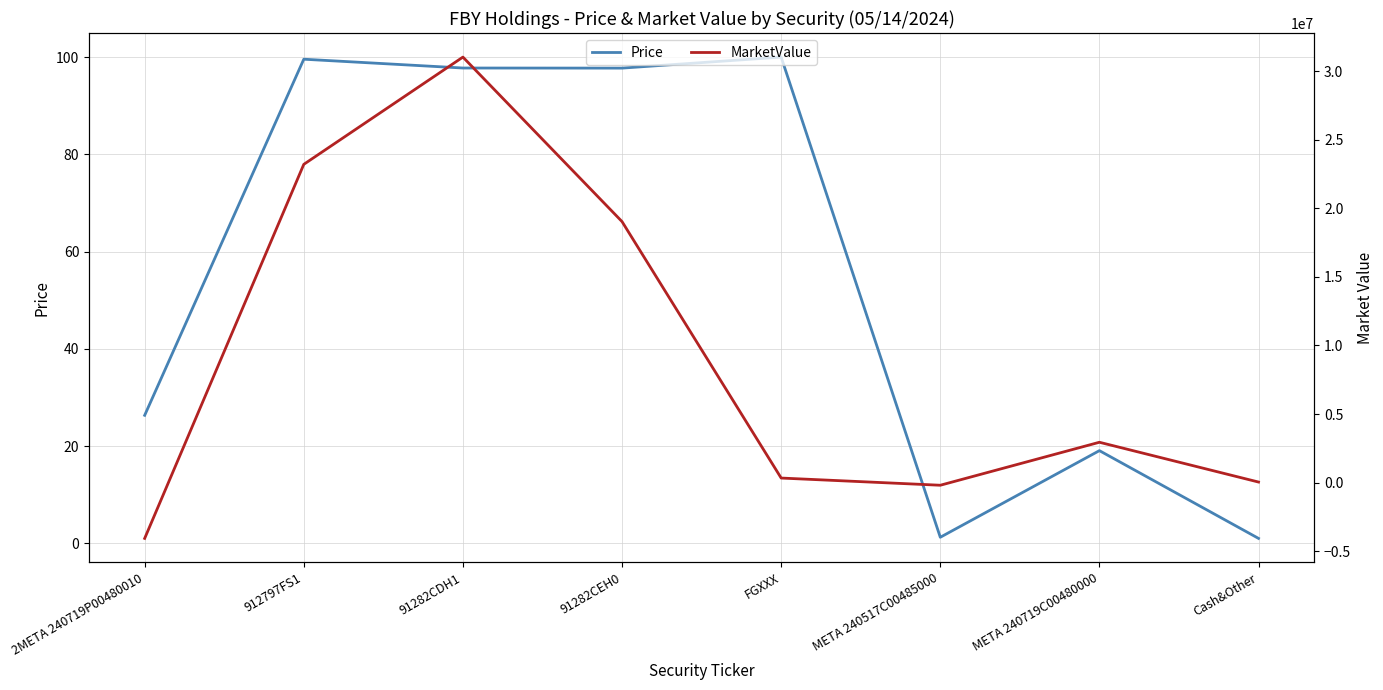

What is the total value across all series at META 240719C00480000?

2943244.0